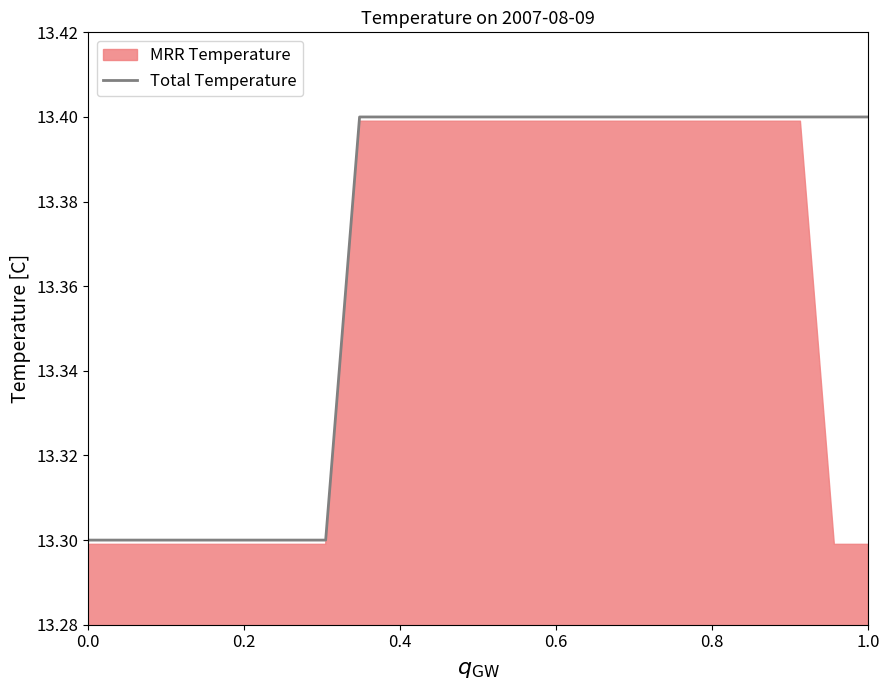

How many lines are shown in the chart?

1